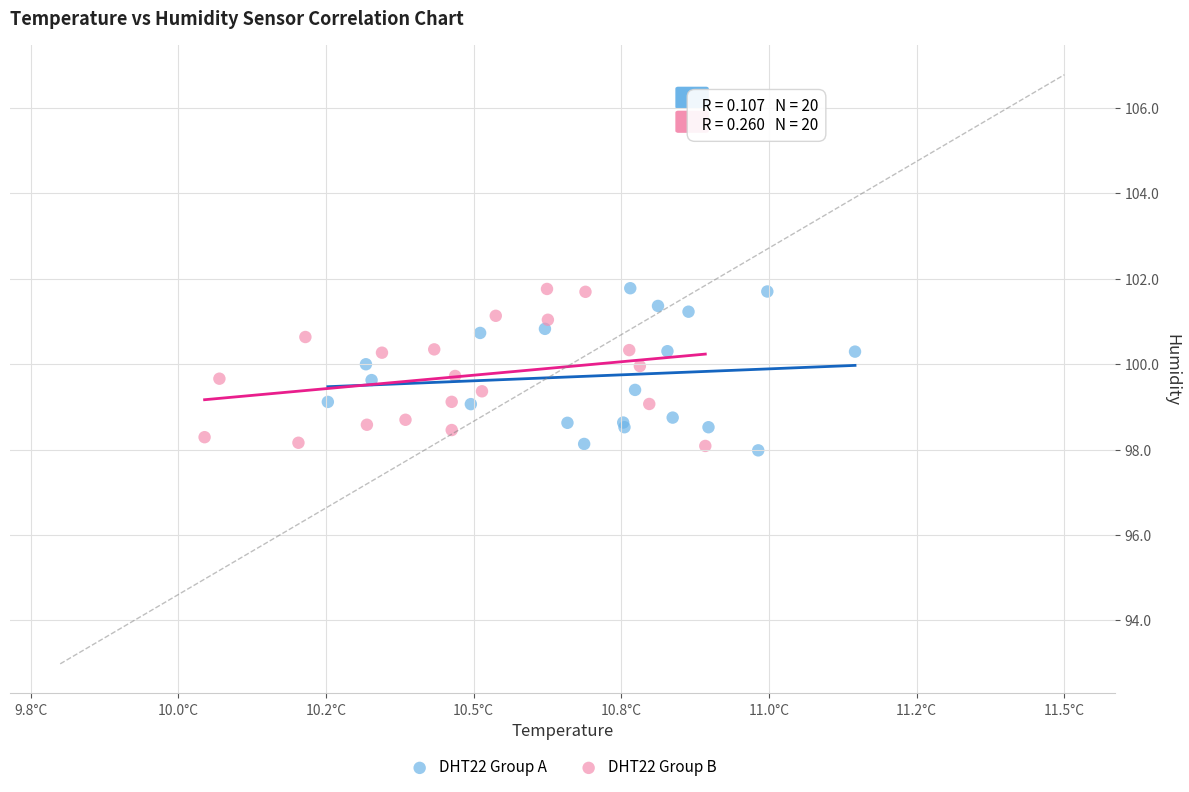

What are all the series names shown in the legend?

DHT22 Group A, DHT22 Group B